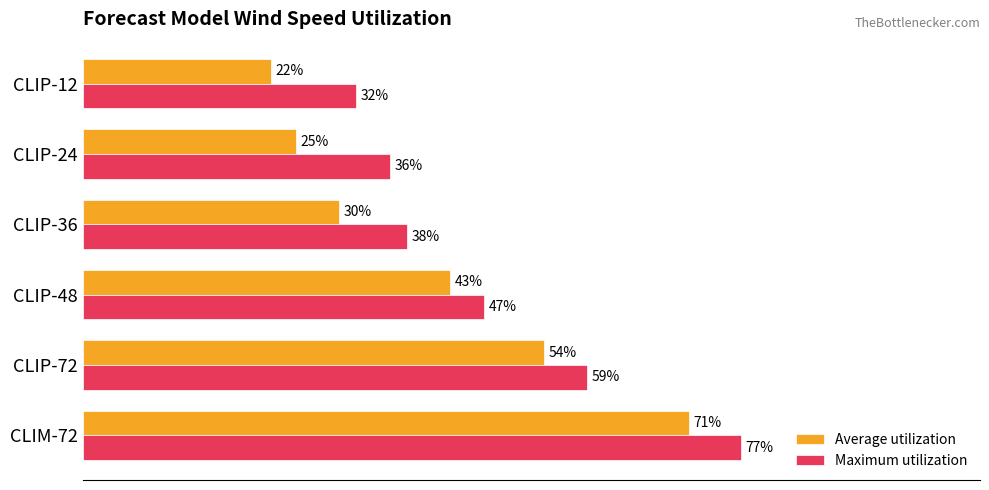

Which series has the widest spread of values?

Average utilization